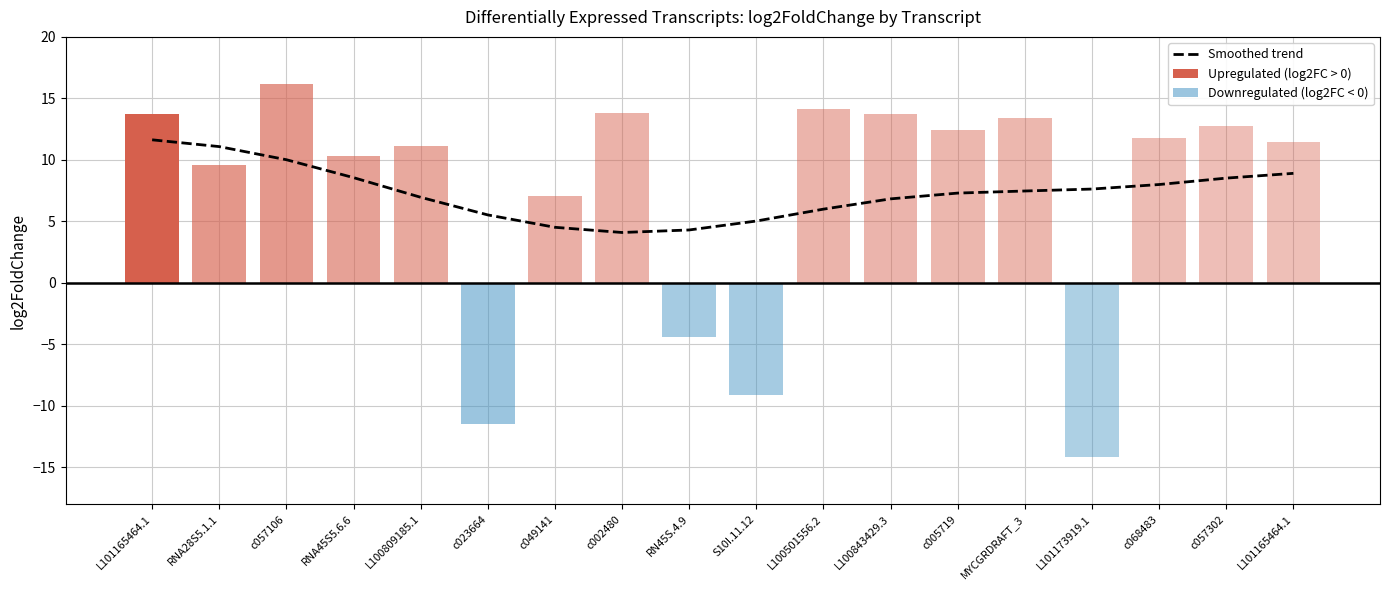

Reading left to right, list all the values displayed in this chart.

11.6	11.1	10.0	8.6	7.0	5.5	4.5	4.1	4.3	5.0	6.0	6.8	7.3	7.5	7.6	8.0	8.5	8.9